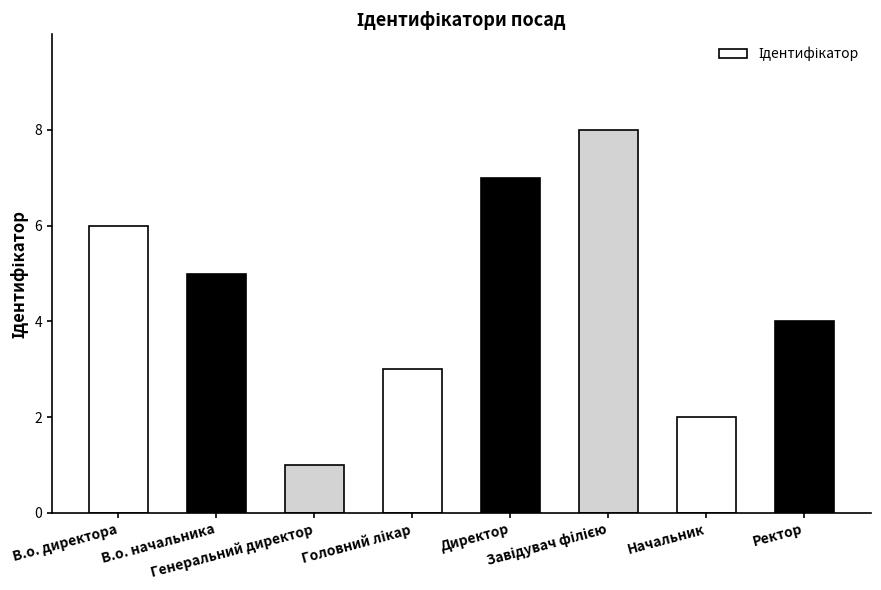

What is the difference between the maximum and second lowest values?

6